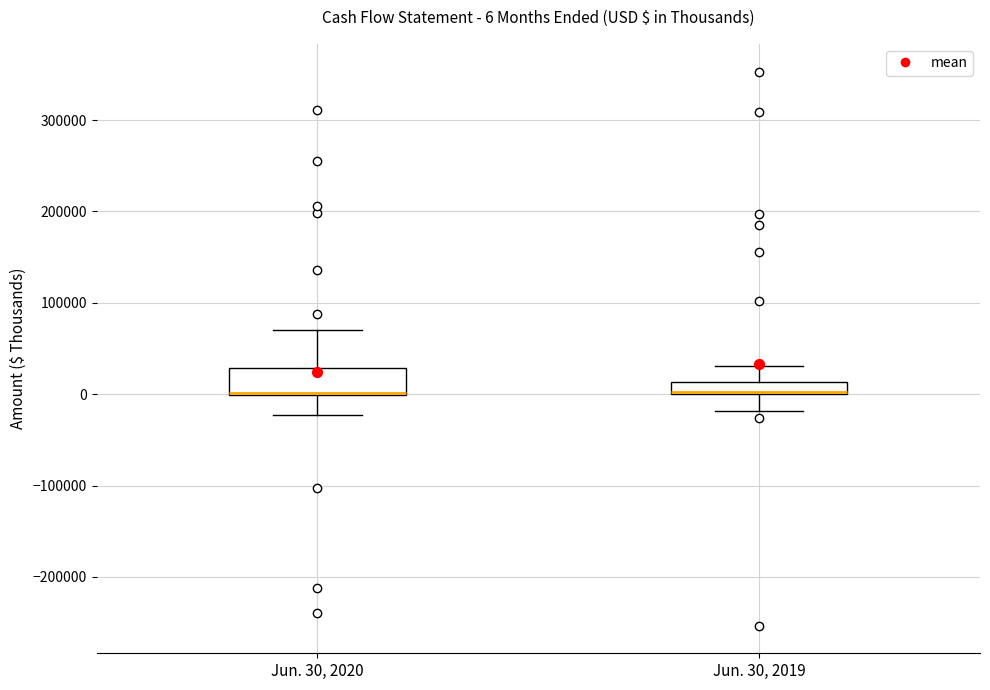

Comparing the boxes themselves (not the whiskers), which one is the tallest?

Jun. 30, 2020